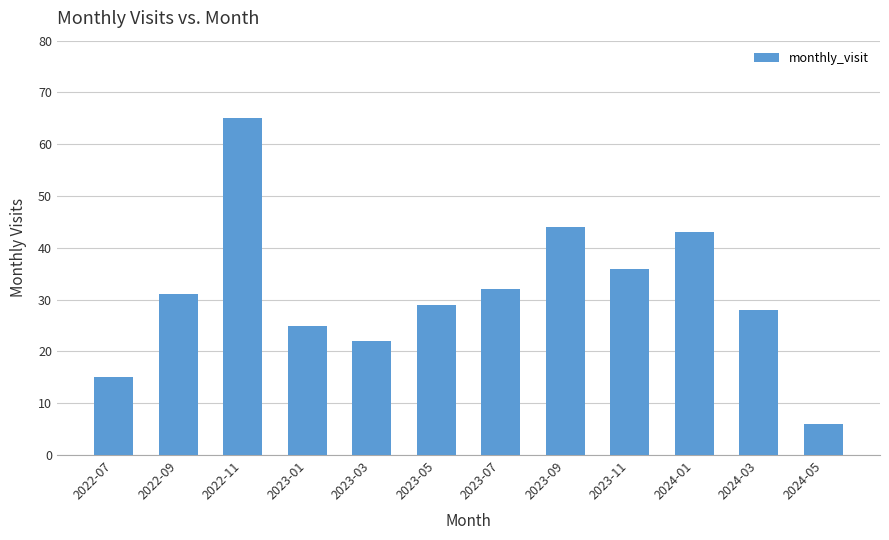

What is the sum of all values?

376